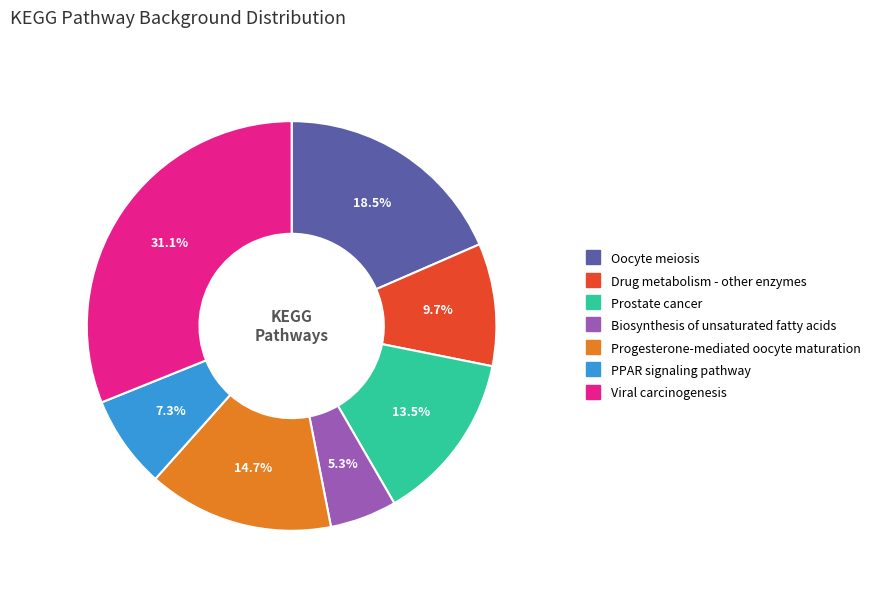

Rank the categories by value from lowest to highest.

Biosynthesis of unsaturated fatty acids, PPAR signaling pathway, Drug metabolism - other enzymes, Prostate cancer, Progesterone-mediated oocyte maturation, Oocyte meiosis, Viral carcinogenesis